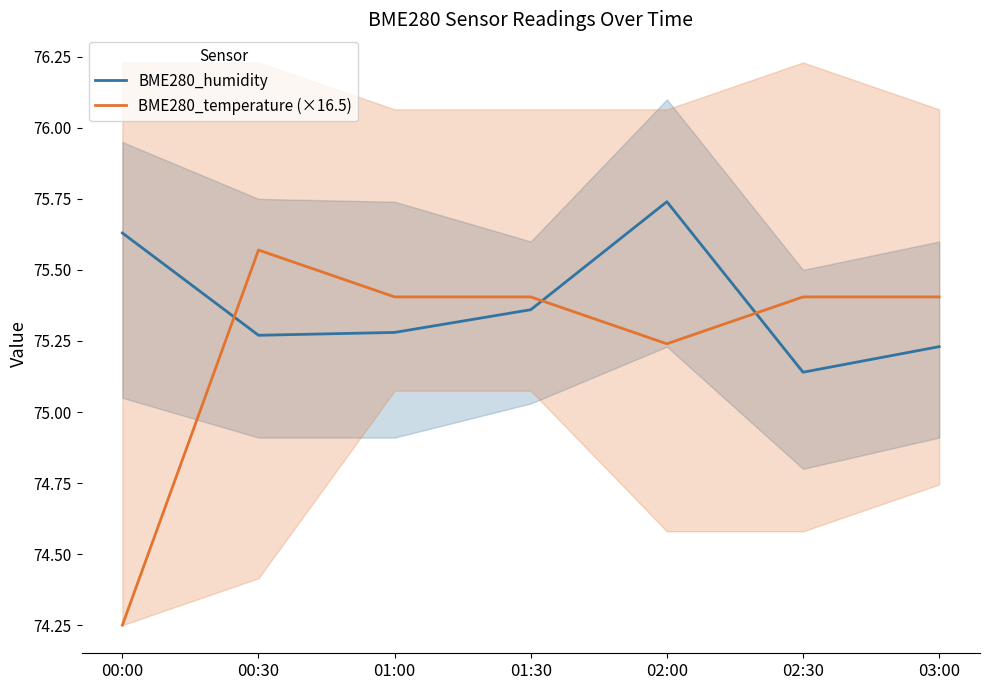

Which series ends up on top after the final intersection of BME280_humidity and BME280_temperature (×16.5)?

BME280_temperature (×16.5)